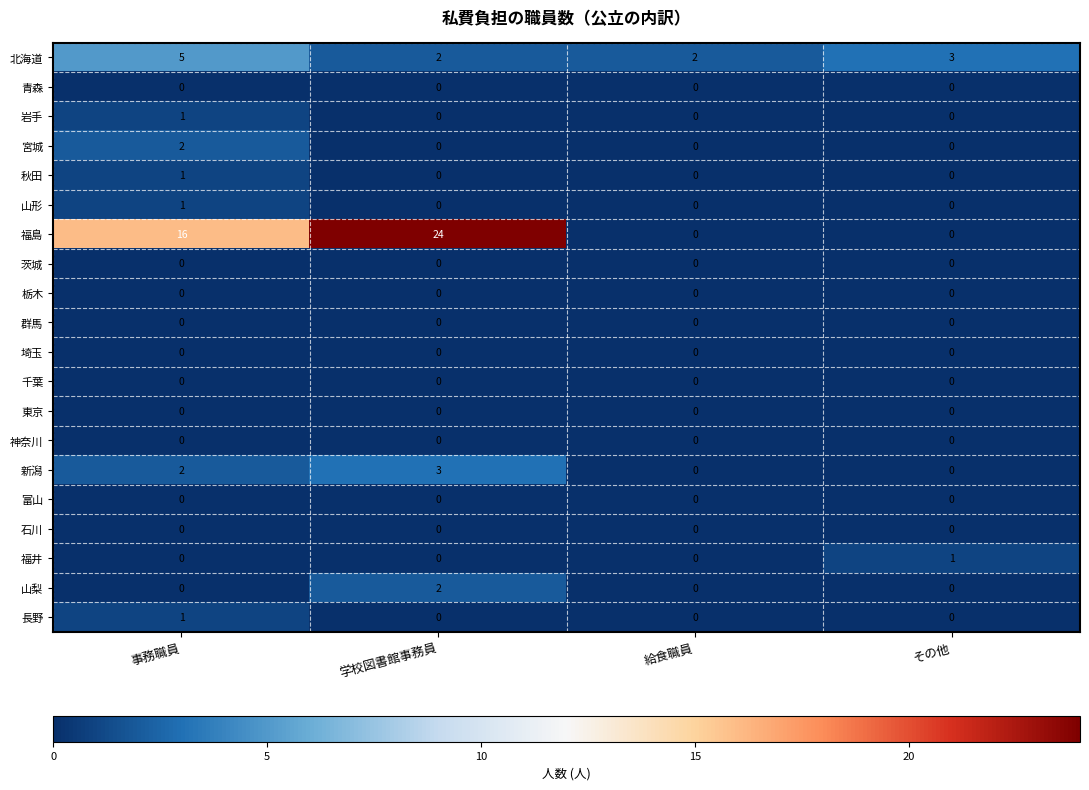

Between 学校図書館事務員 and その他, which series saw the biggest shift?

福島